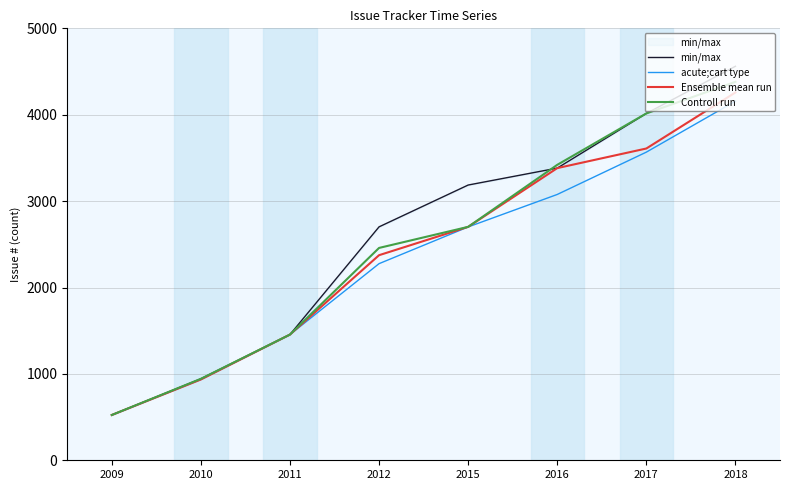

True or false: acute;cart type and Controll run intersect in this chart.

False